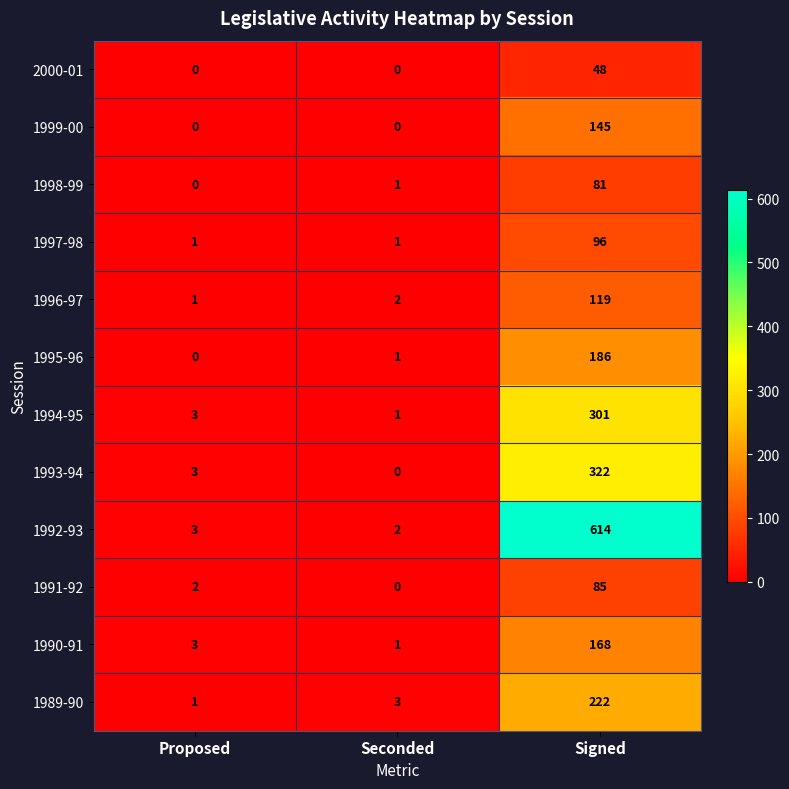

Which category has the highest value across all series?

Signed